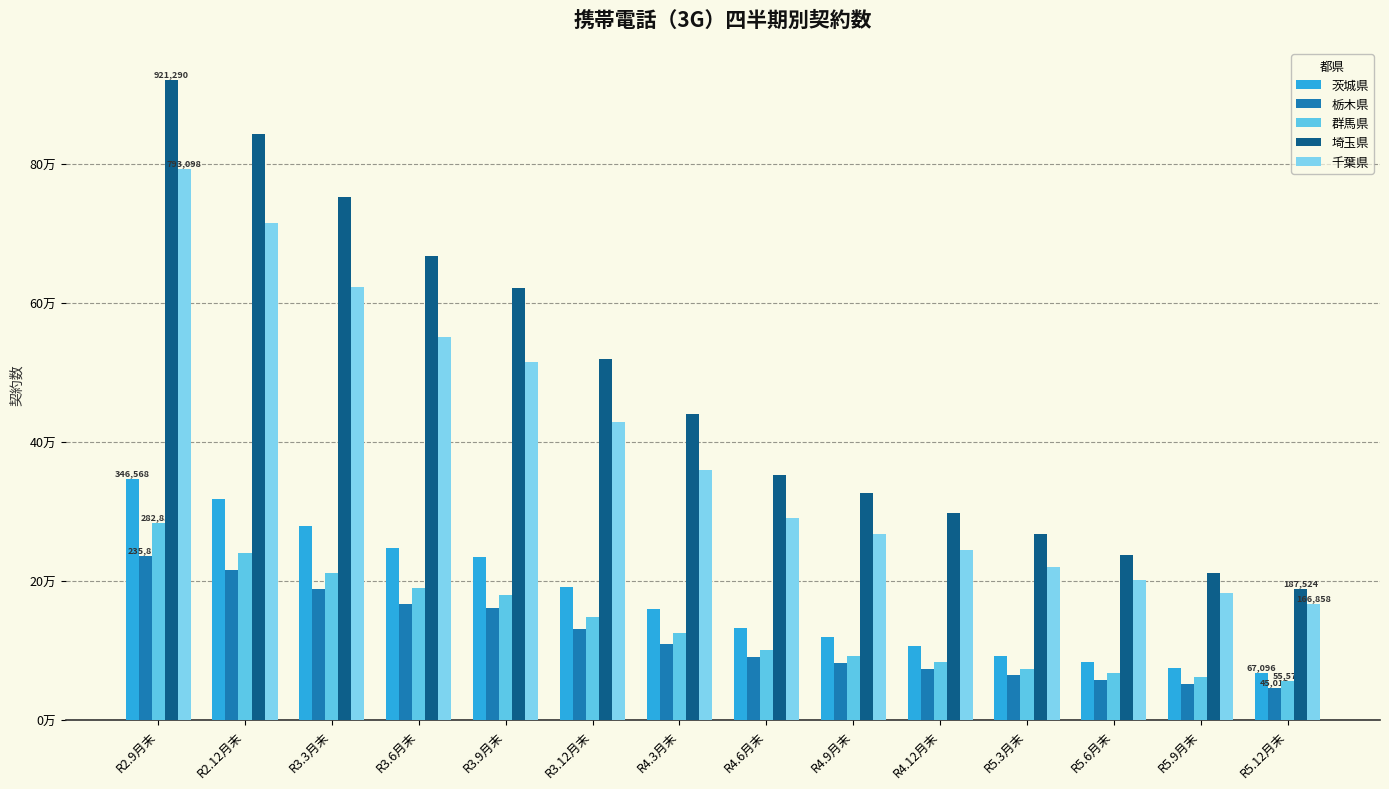

Does the chart contain any negative values?

No